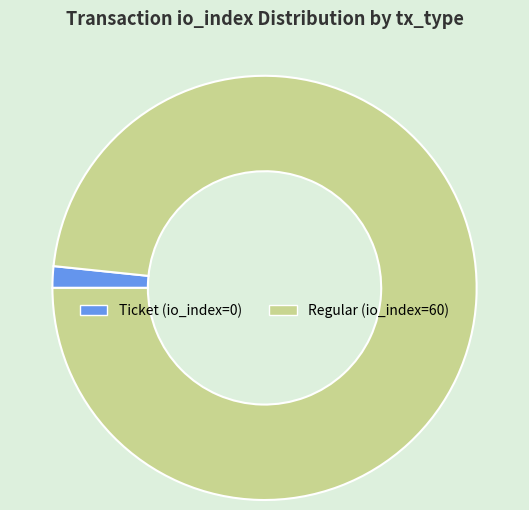

Does any single category account for the majority?

Yes